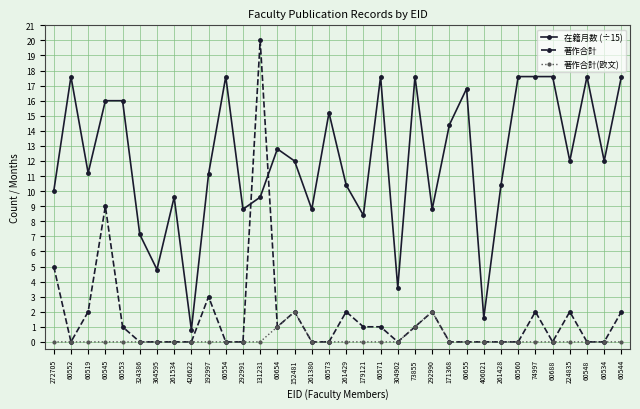

What is the average value of the 在籍月数 (÷15) series?

12.1